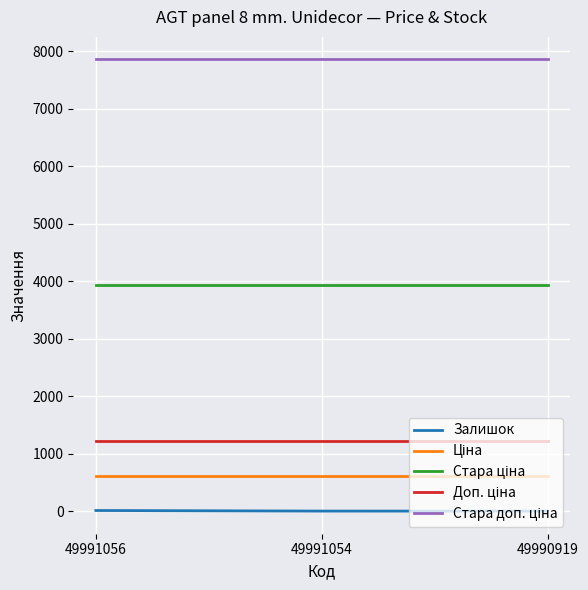

List the series in order of their peak value, highest first.

Стара доп. ціна, Стара ціна, Доп. ціна, Ціна, Залишок